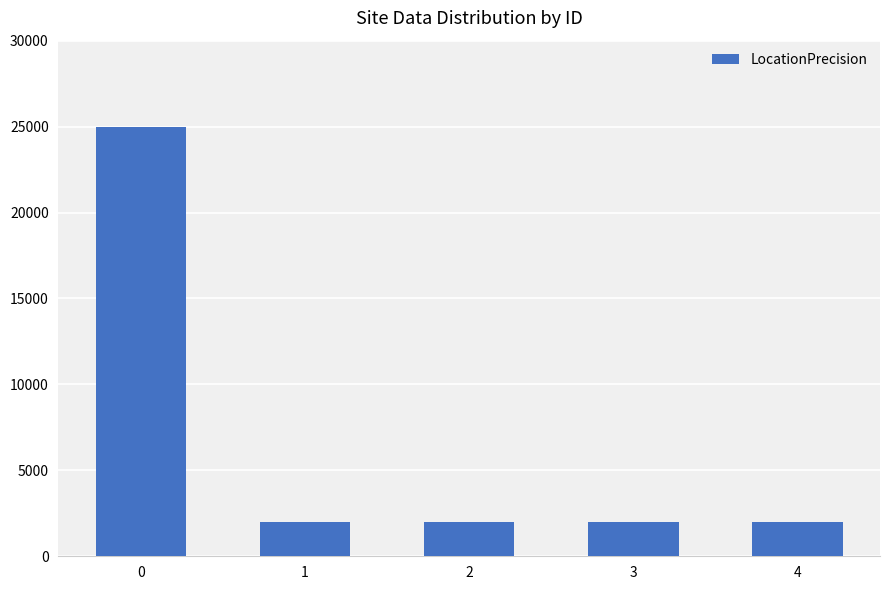

Reading left to right, list all the values displayed in this chart.

25000	2000	2000	2000	2000